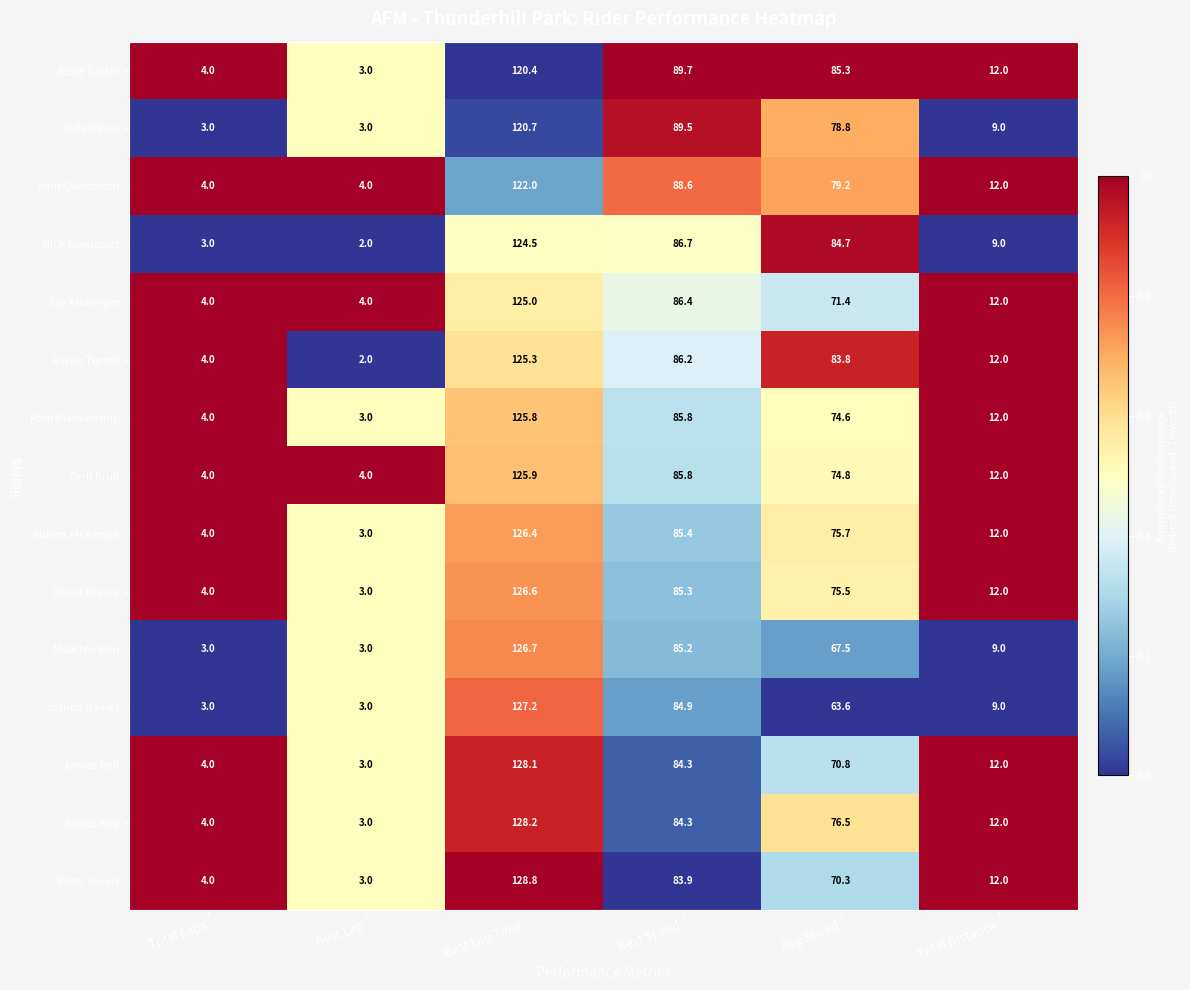

Between Best Lap Time and Best Speed, which series saw the biggest shift?

Peter Hively